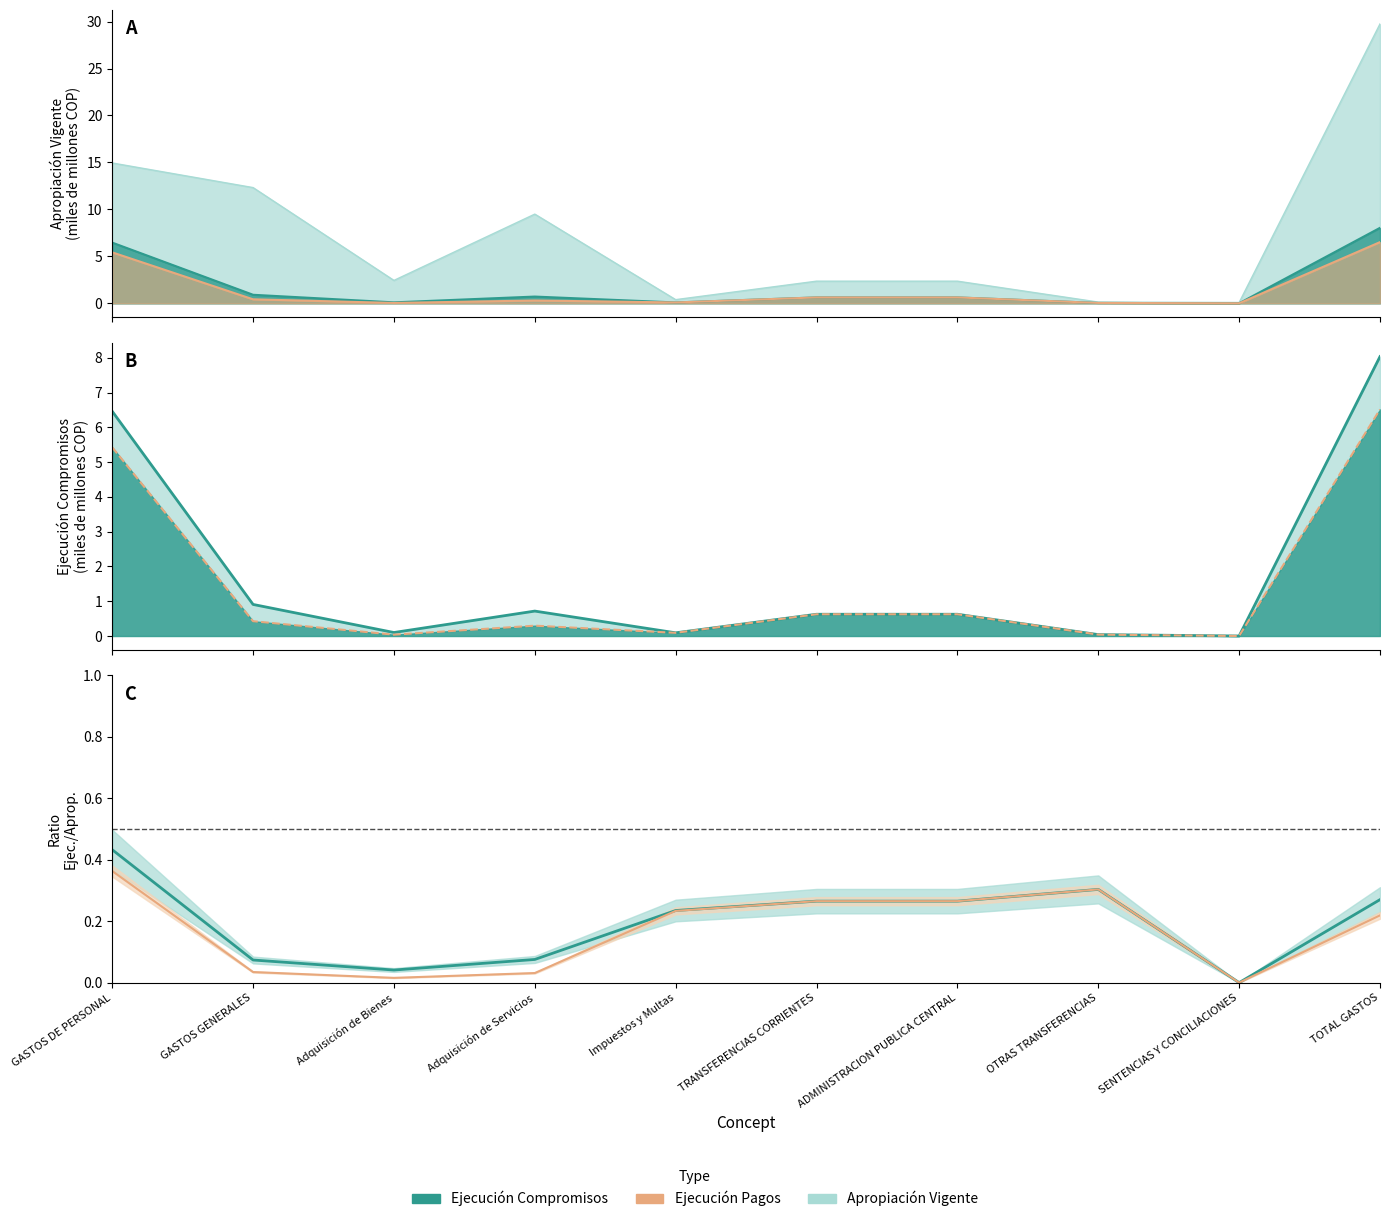

Where is Estimate based on partial data nearest to the value 0?

SENTENCIAS Y CONCILIACIONES